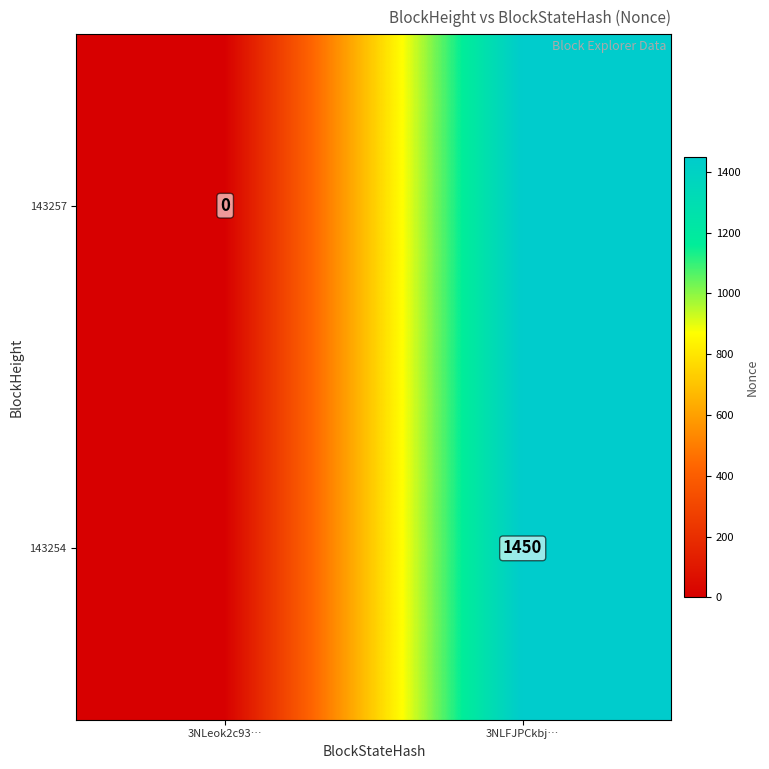

Is it true that 143254 equals 1450 at 3NLFJPCkbj…?

True